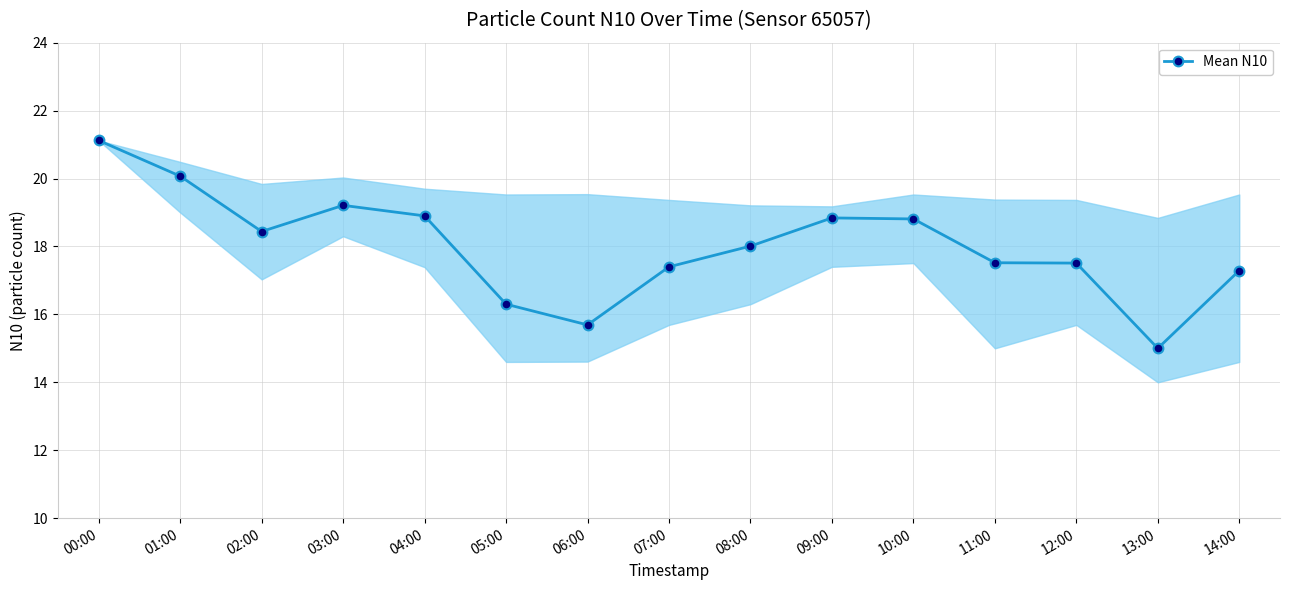

What is the difference between the values at 00:00 and 07:00?

3.7